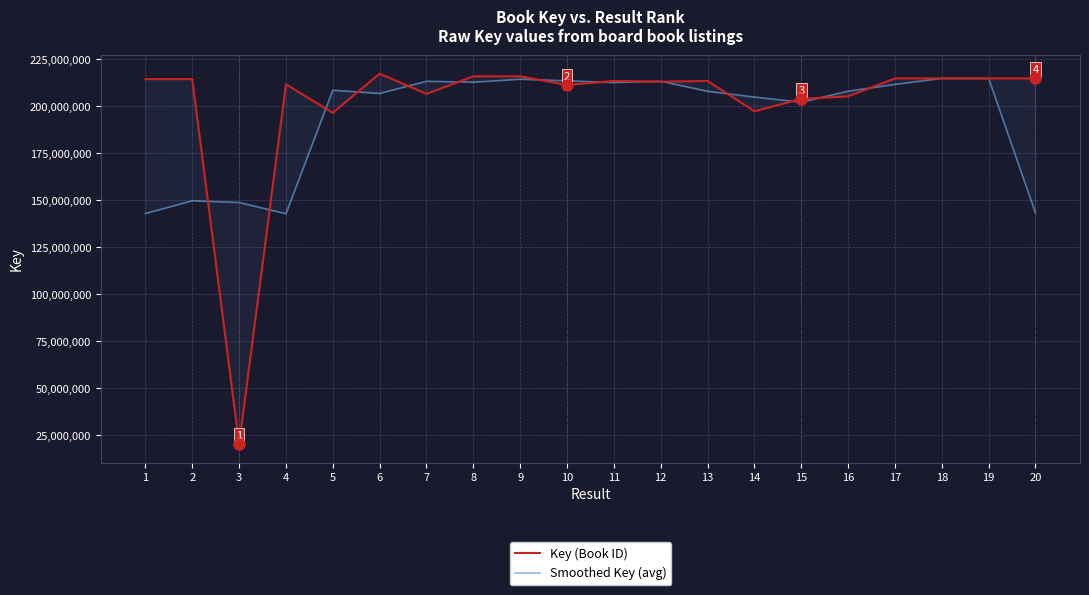

True or false: Key (Book ID) has a value of 213104438.0 at 12.

True